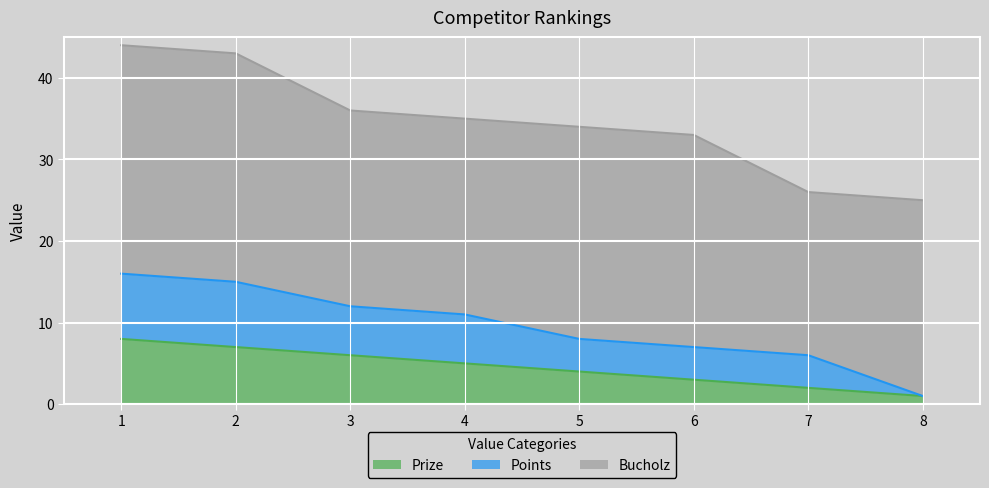

What is the total value across all series at 5?

34